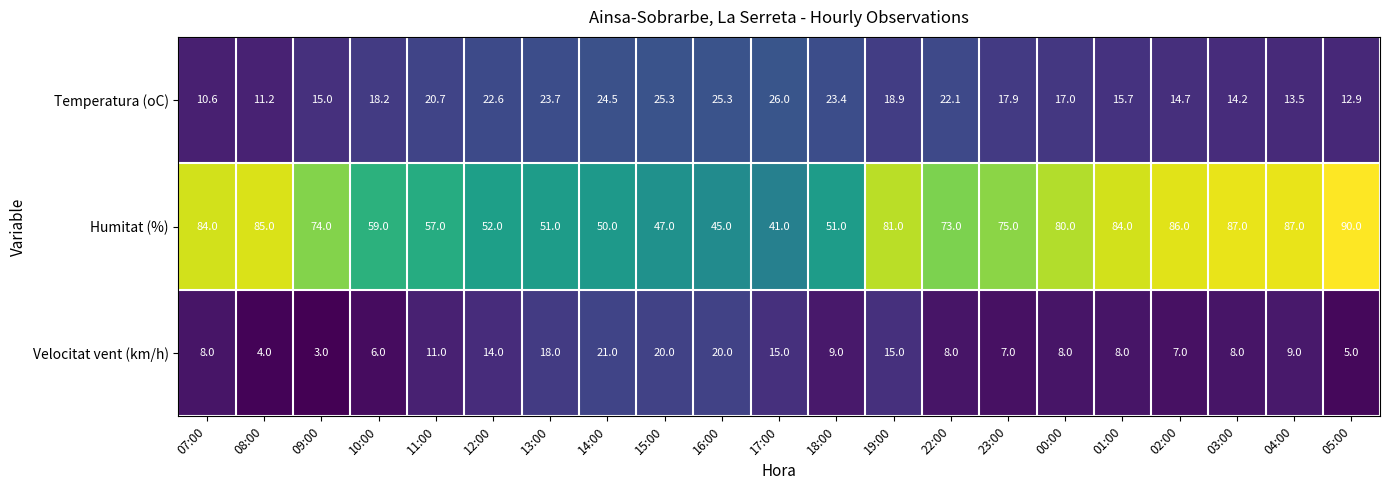

The Humitat (%) series shows 86.0 at 02:00. True or false?

True